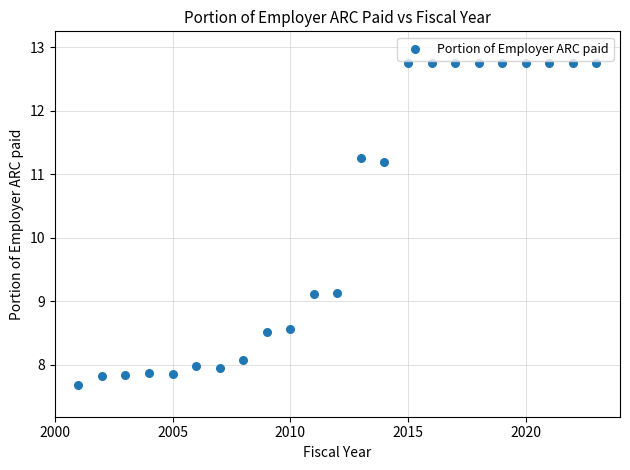

What is the range of Y values (max minus min)?

5.1